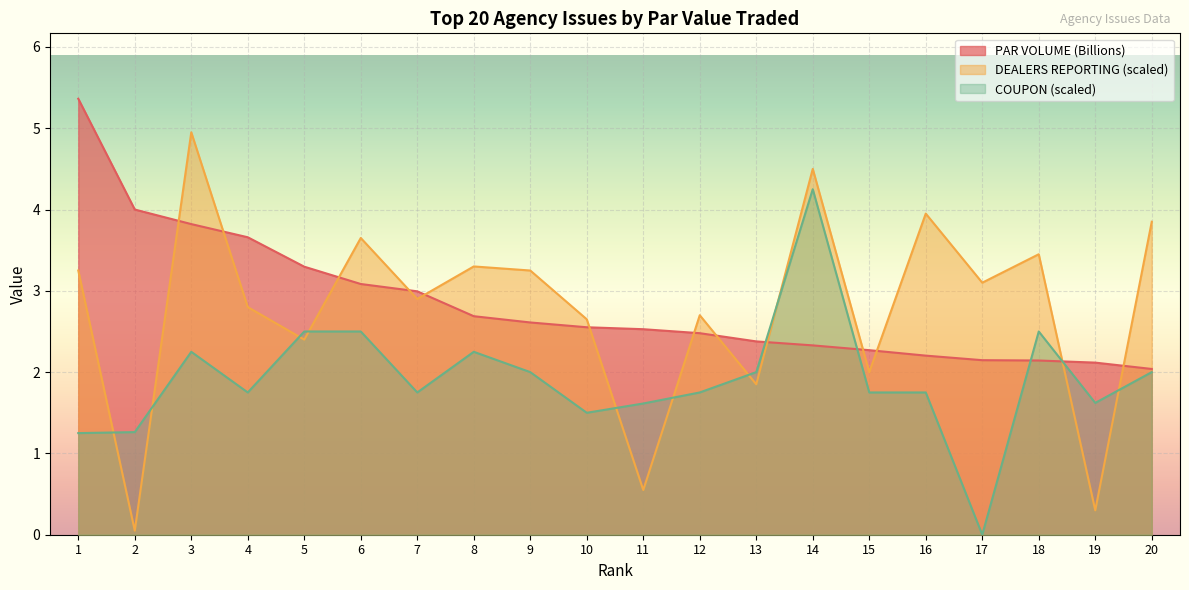

What is the spread (max minus min) of values at 16?

2.2